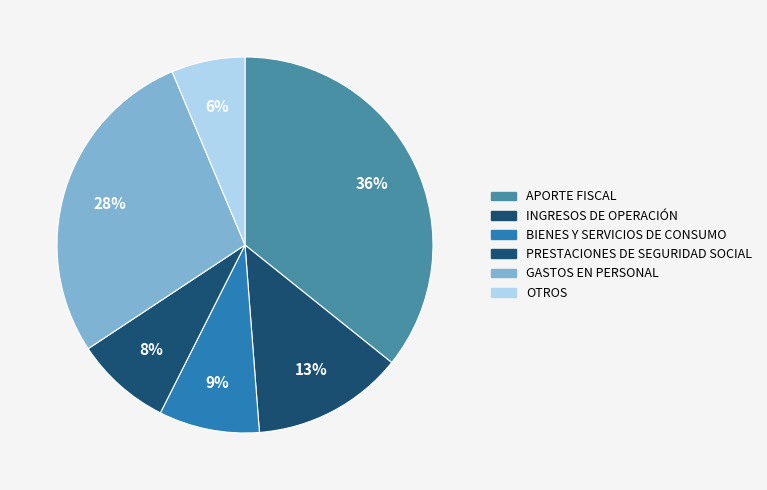

To the nearest percent, what is the average slice percentage?

17%